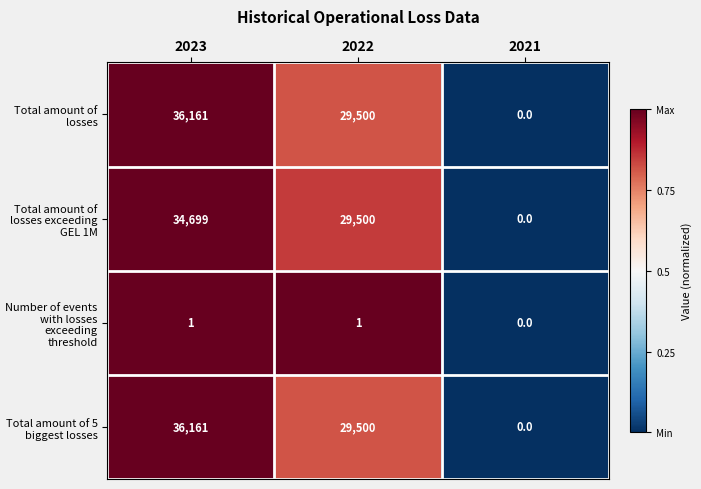

At which category does the chart reach its minimum across all series?

2021